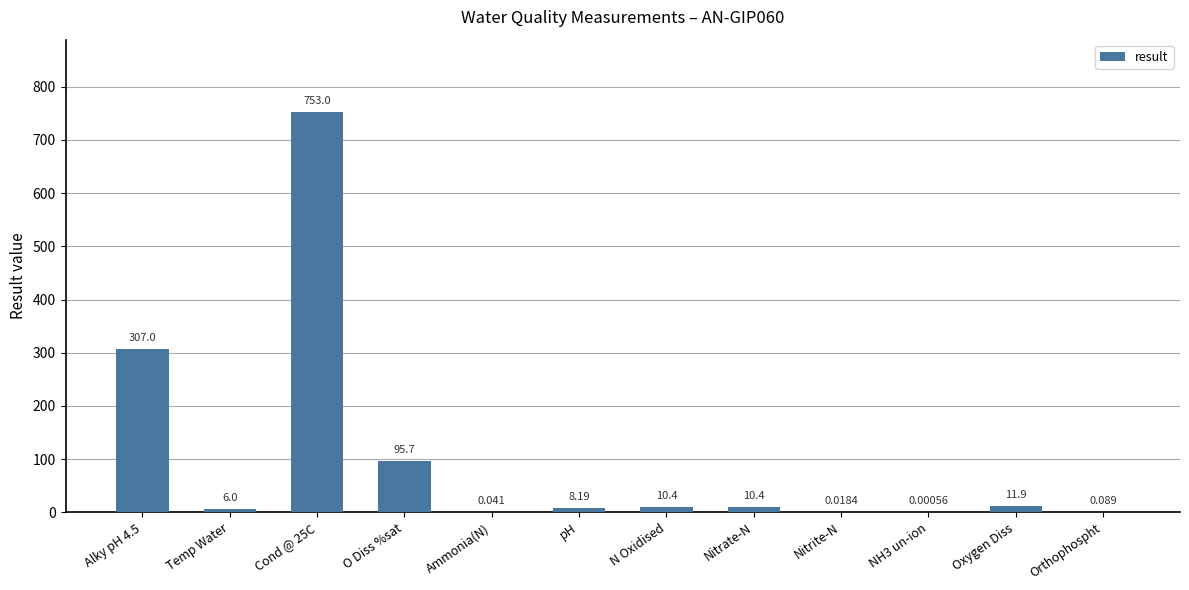

Are the bars horizontal?

No